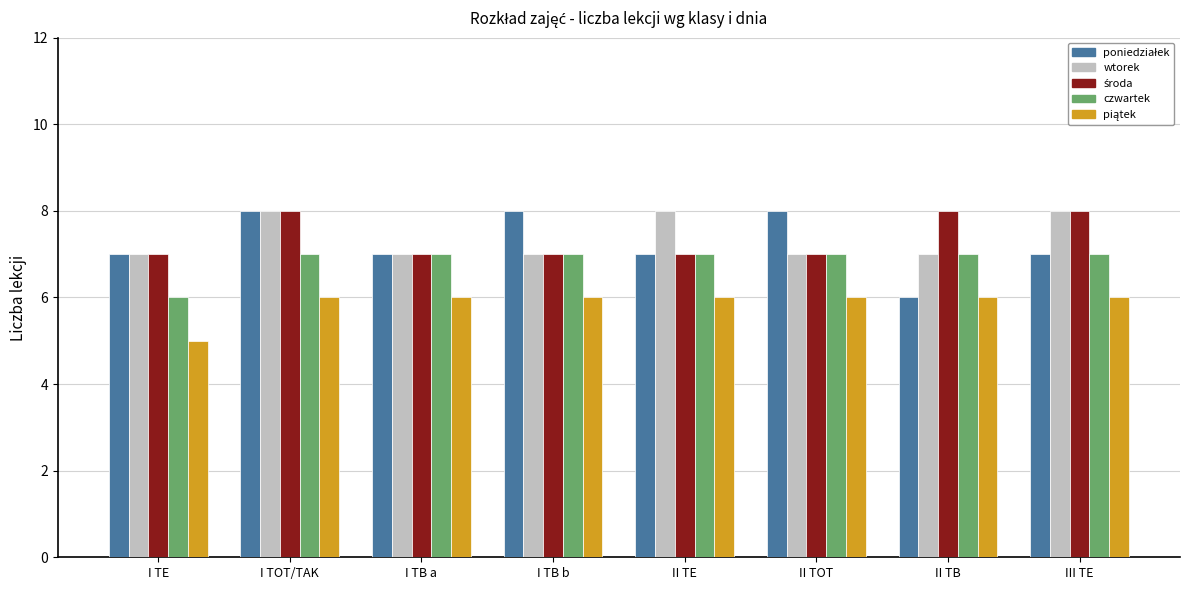

Count the number of categories in the chart.

8